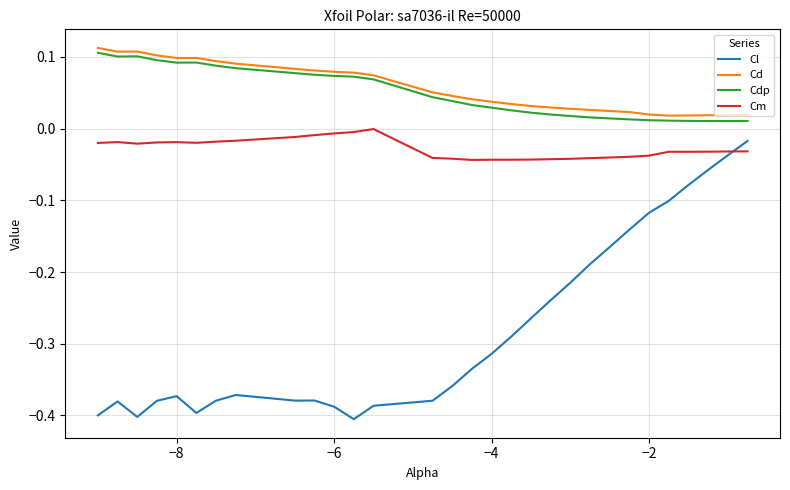

Which series has the largest total across all categories?

Cd